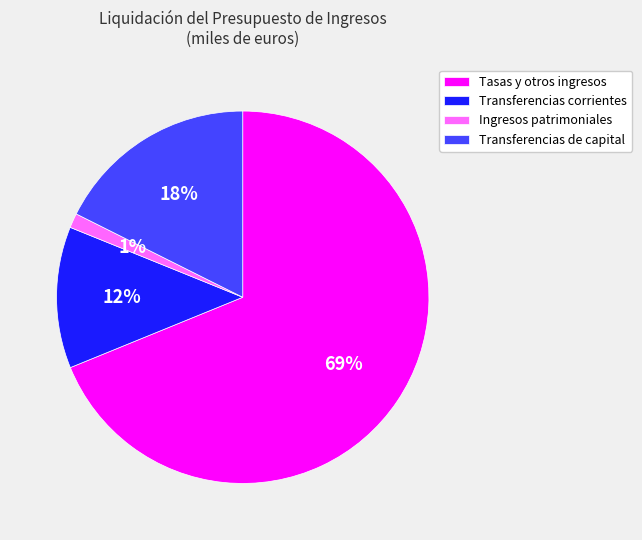

Is the sum of Transferencias de capital and Ingresos patrimoniales greater than half?

No